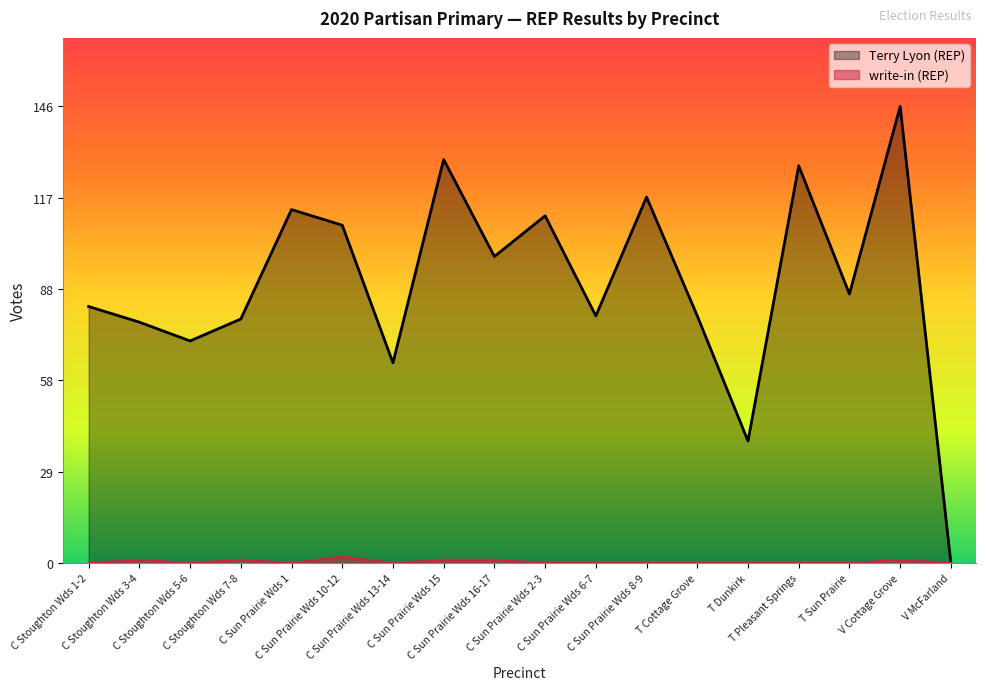

What is the difference between the maximum and minimum values in the write-in (REP) series?

2